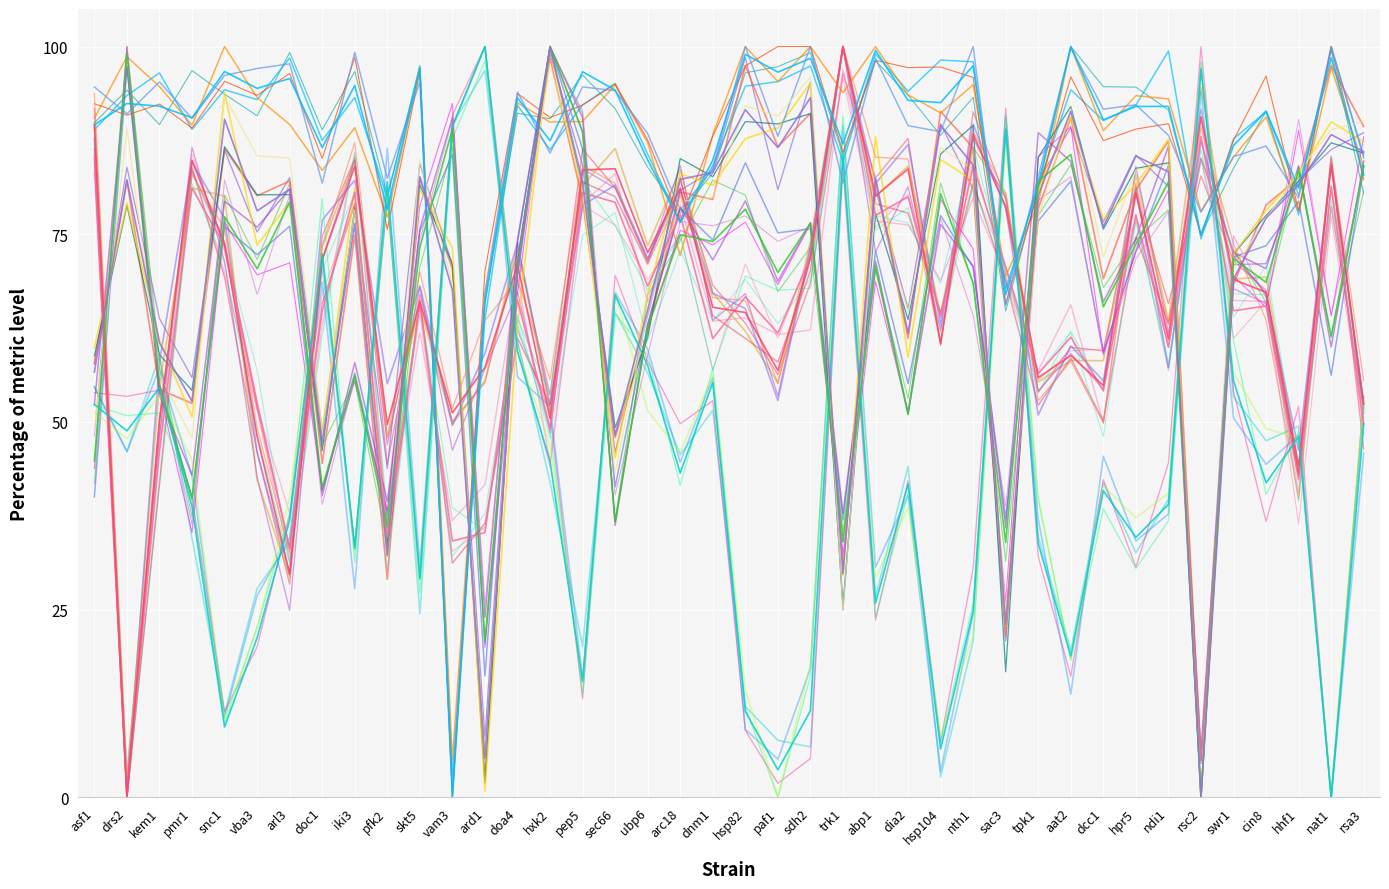

Is this an area chart (filled region under the line)?

No